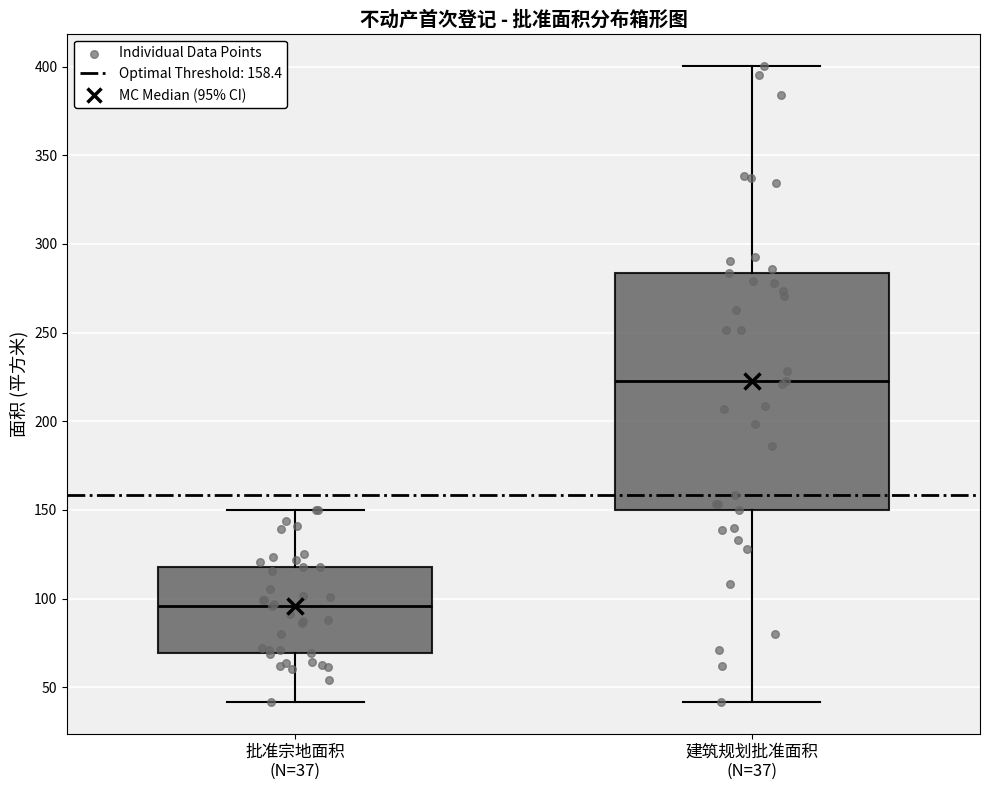

Which box's median line is the highest?

建筑规划批准面积 (N=37)